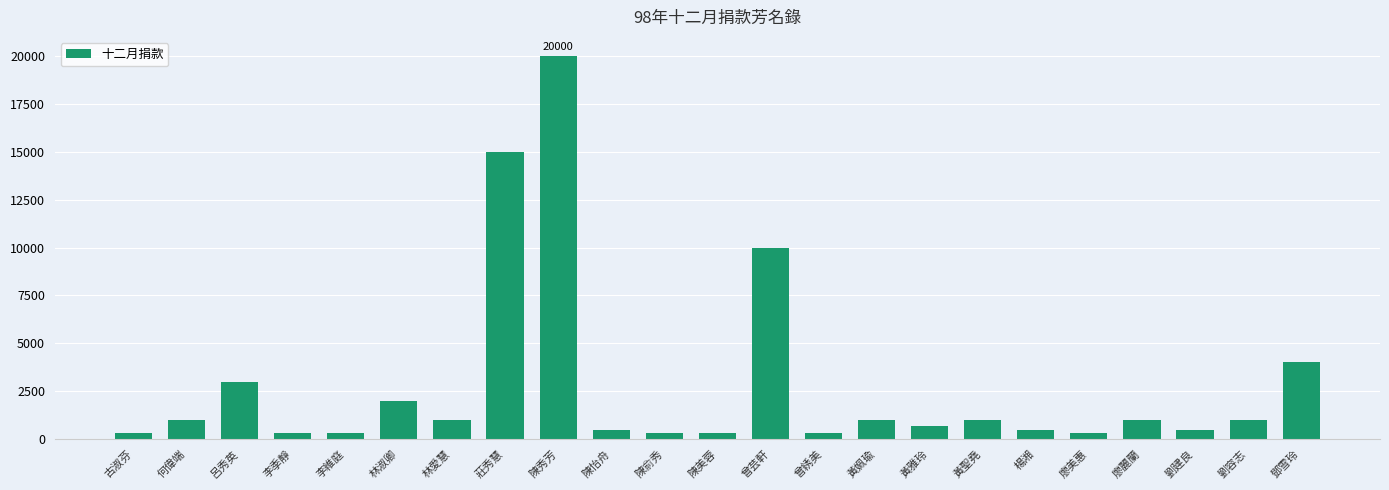

Reading right to left, list all the values displayed in this chart.

鄧雪玲=4000	劉容志=1000	劉建良=500	廖麗蘭=1000	廖美惠=300	楊湘=500	黃聖堯=1000	黃雅玲=700	黃姵瑜=1000	曾綉美=300	曾芸軒=10000	陳美蓉=300	陳俞秀=300	陳怡舟=500	陳秀芳=20000	莊秀慧=15000	林愛慧=1000	林淑卿=2000	李維庭=300	李季靜=300	呂秀英=3000	何偉端=1000	古淑芬=300